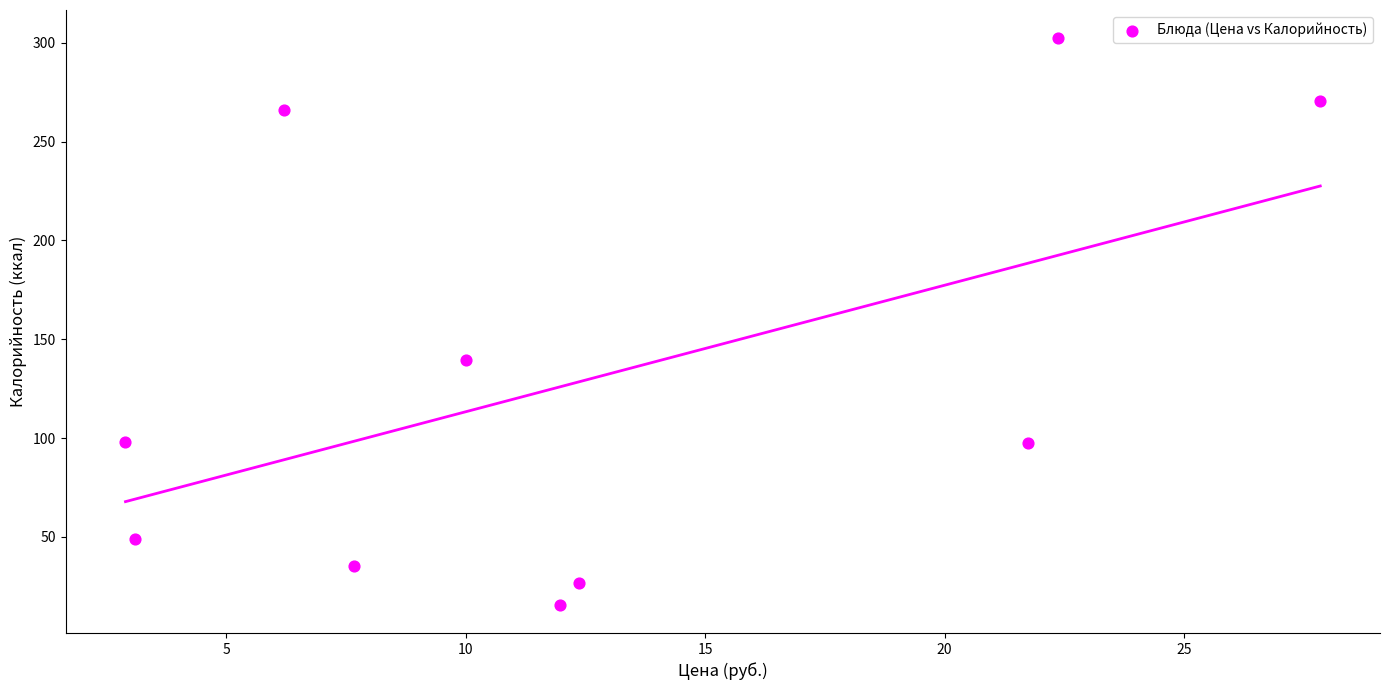

What Y value in the scatter plot is closest to 159?

139.4